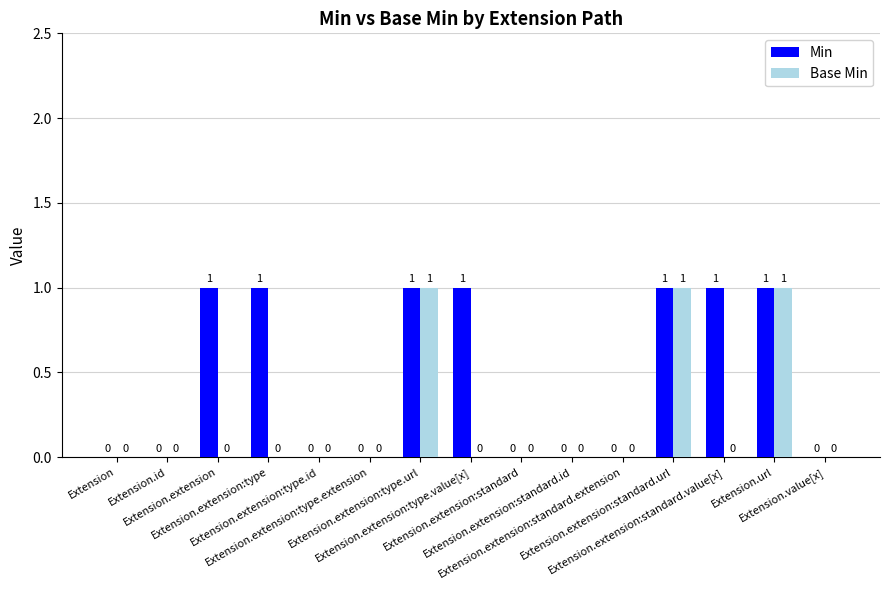

What is the sum of all Min values?

7